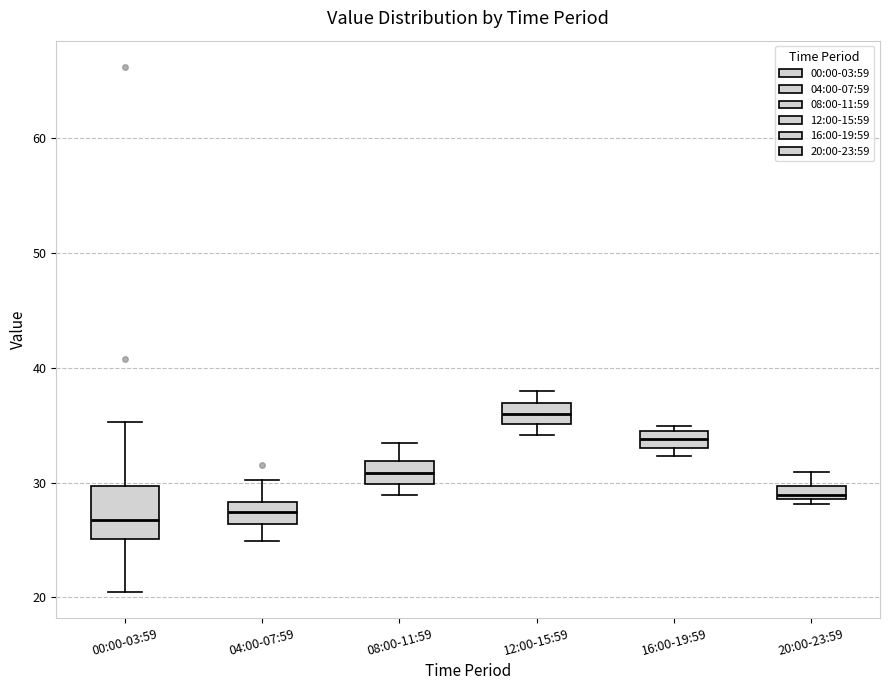

Where does the median line of the box for 08:00-11:59 sit on the y-axis? The values are not printed on the chart, so give them approximately, as read against the axis.

31